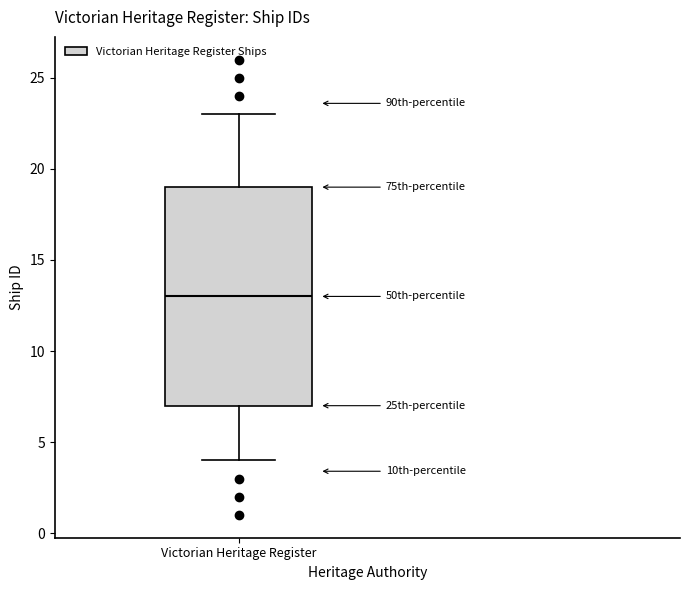

Transcribe this box plot: give where the median line is, the range the box spans, and where the two whiskers end, as read against the y-axis. The values are not printed on the chart, so give them approximately, as read against the axis.

median 13, box 7 to 19, whiskers 4 to 23